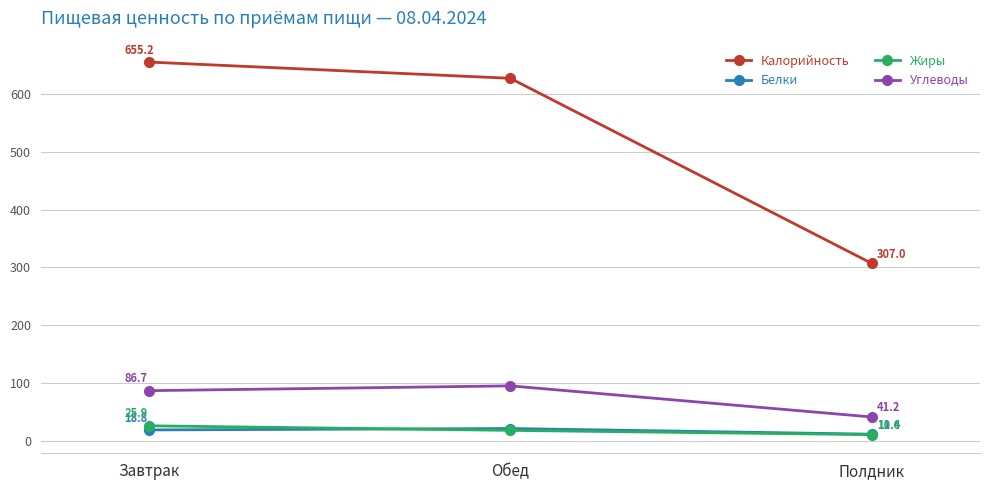

Rank the series at Завтрак from lowest to highest value.

Белки, Жиры, Углеводы, Калорийность